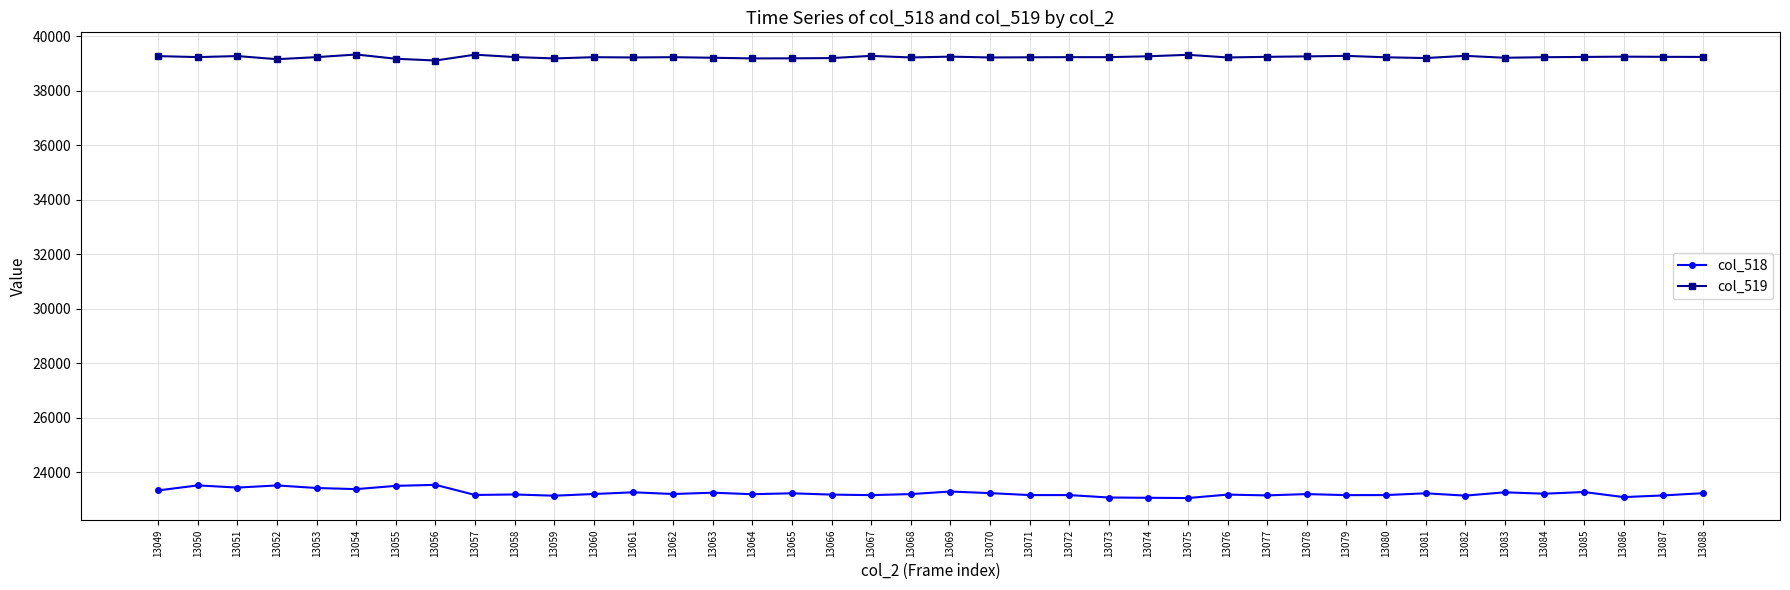

True or false: col_519 and col_518 cross at least once.

False